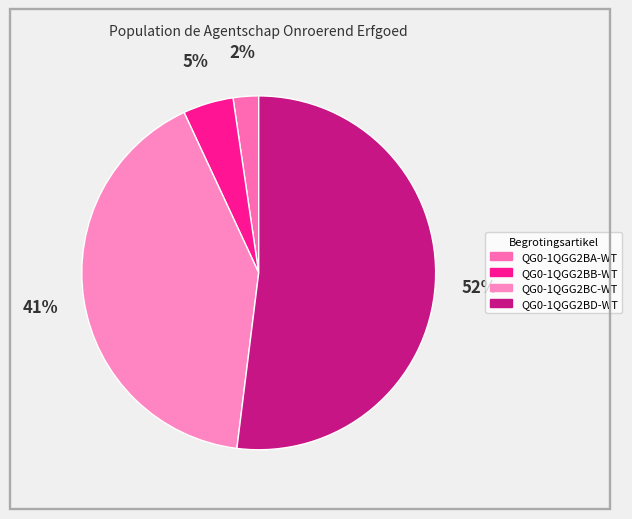

To the nearest percent, what is the combined percentage of QG0-1QGG2BC-WT and QG0-1QGG2BB-WT?

46%